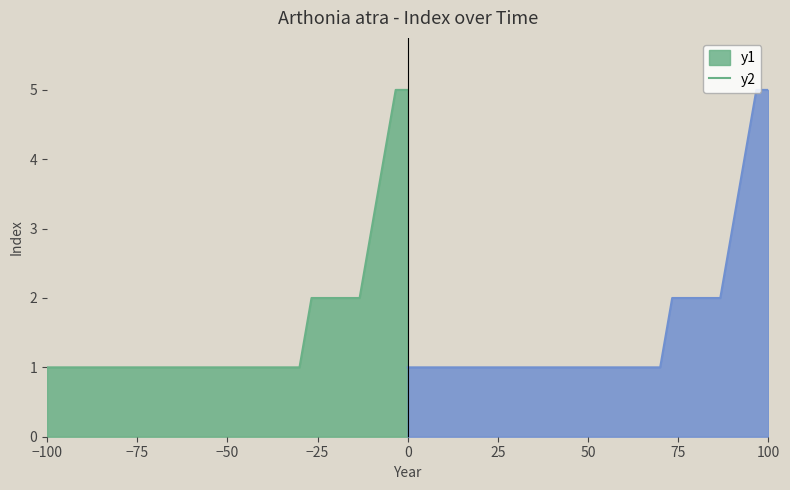

Reading left to right, extract all data points from this chart.

1	1	1	1	1	1	1	2	2	2	2	2	3	4	5	5